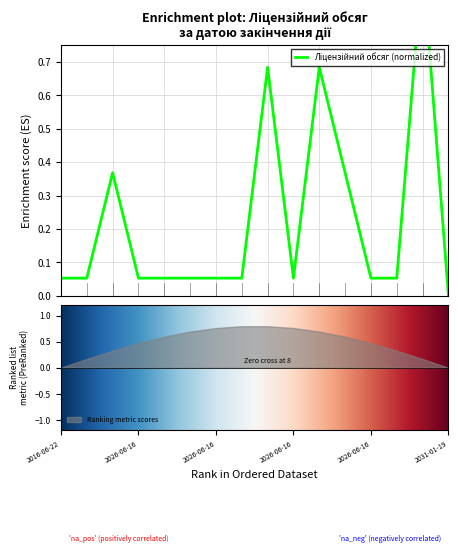

Rank the categories by value from highest to lowest.

2026-06-16, 2026-06-16, 2026-06-16, 2026-06-16, 2026-06-16, 2016-06-22, 2026-06-16, 2026-06-16, 2026-06-16, 2026-06-16, 2026-06-16, 2026-06-16, 2026-06-16, 2026-06-16, 2026-06-16, 2031-01-19